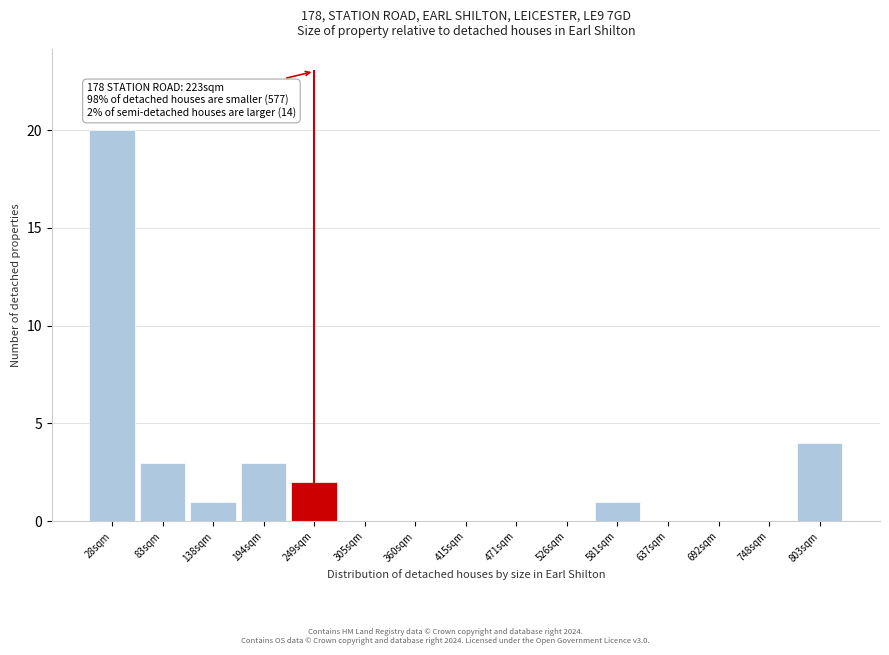

Over which range of the x-axis is the bar tallest?

0 to 60